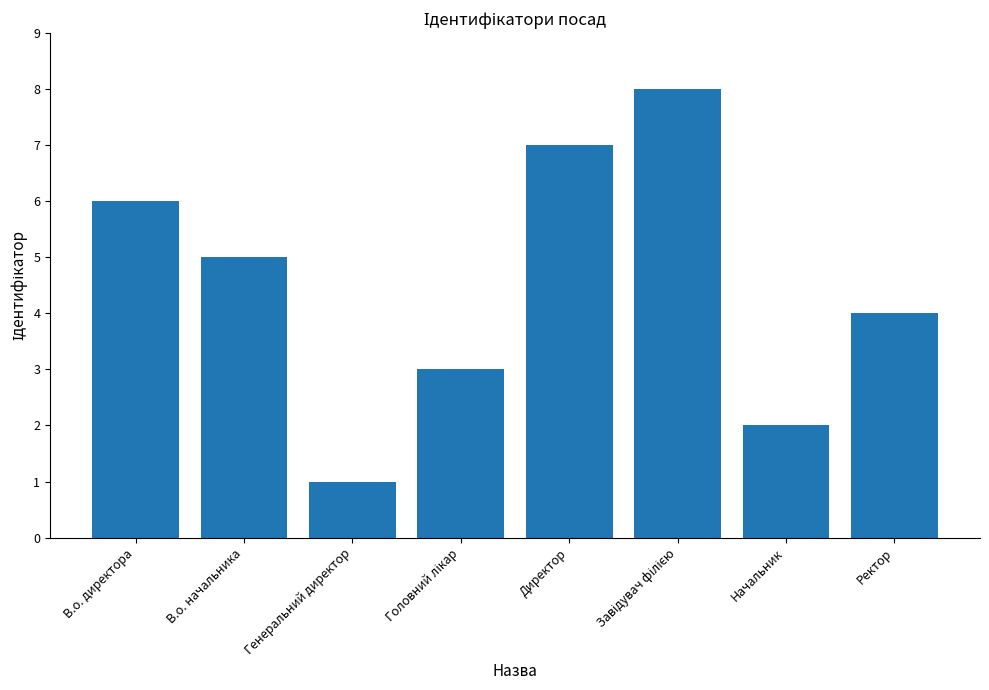

What is the approximate value at Ректор?

4